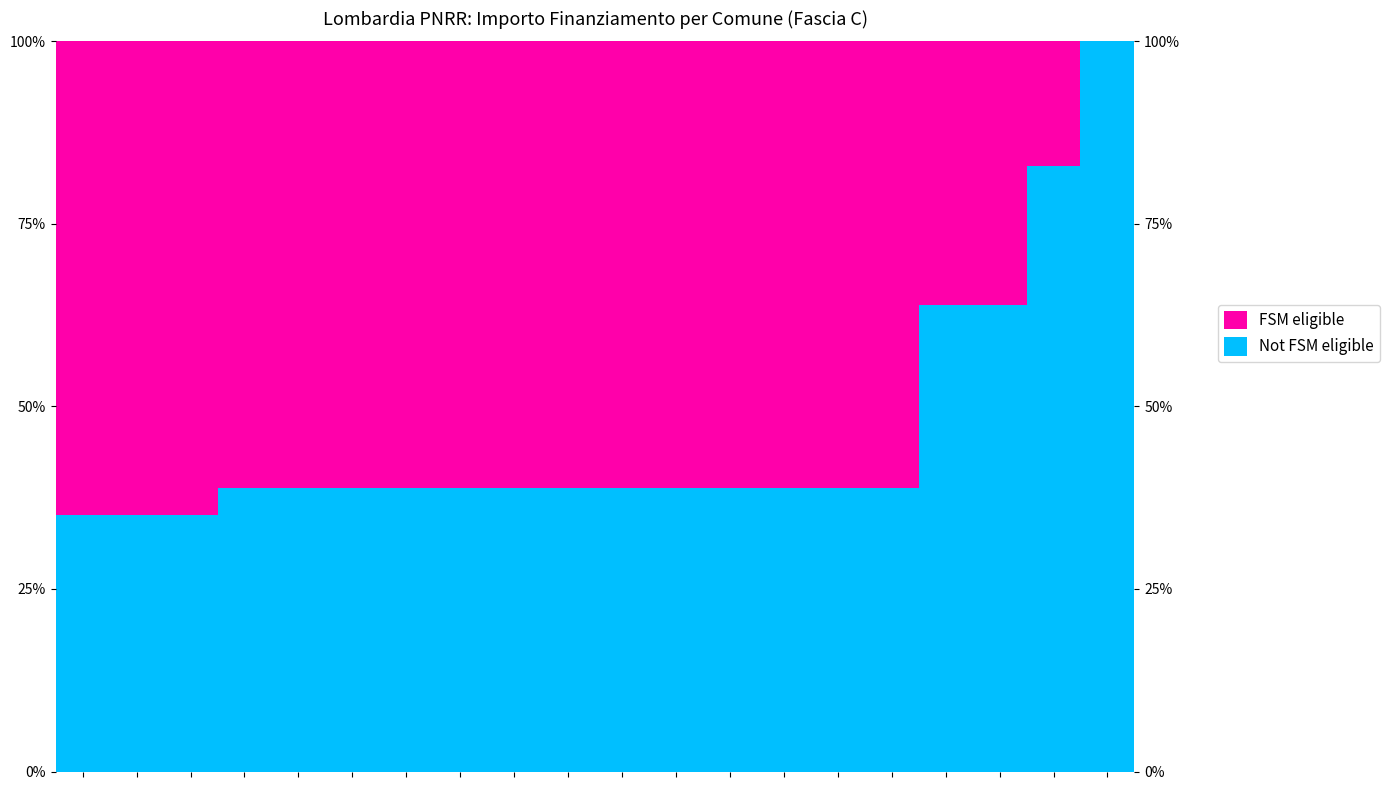

Which series has the widest spread of values?

Not FSM eligible